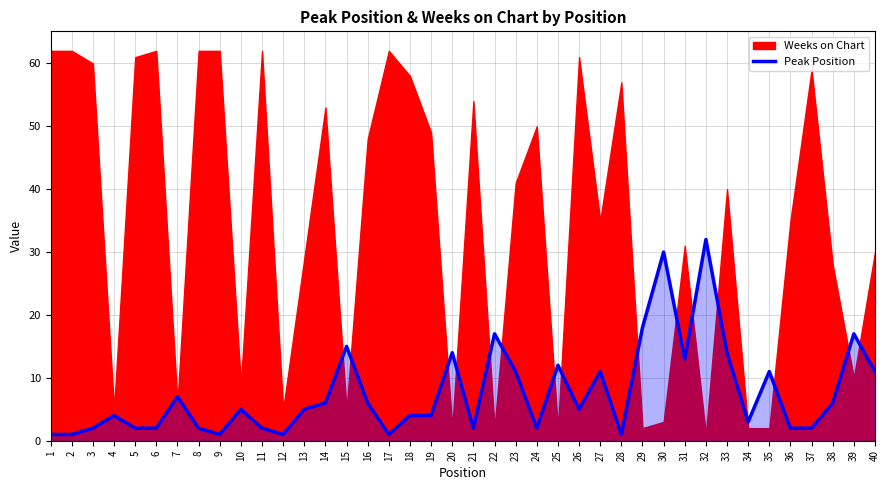

Is it true that Peak Position equals 5 at 26?

True